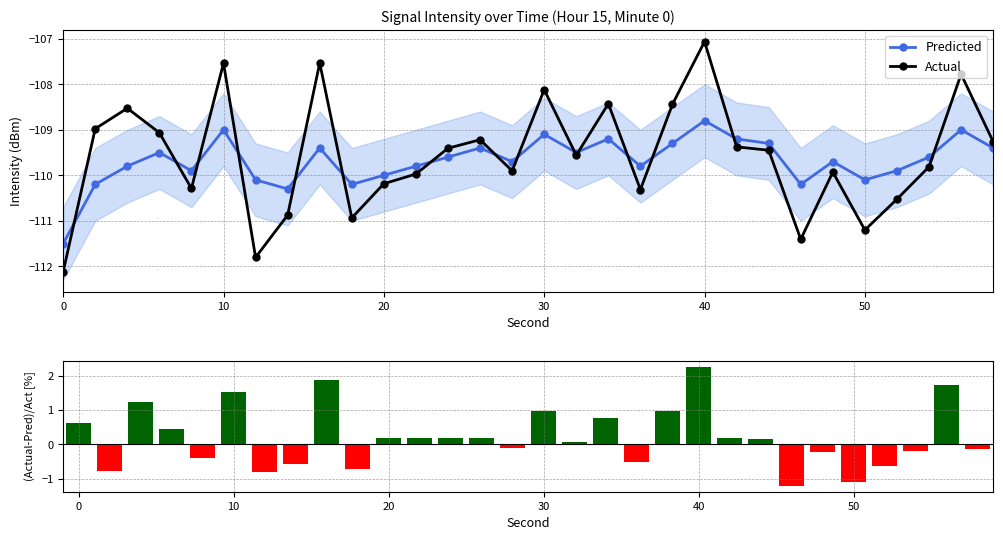

Reading left to right, extract all data points from this chart.

Predicted: -111.5	-110.2	-109.8	-109.5	-109.9	-109.0	-110.1	-110.3	-109.4	-110.2	-110.0	-109.8	-109.6	-109.4	-109.7	-109.1	-109.5	-109.2	-109.8	-109.3	-108.8	-109.2	-109.3	-110.2	-109.7	-110.1	-109.9	-109.6	-109.0	-109.4
Actual: -112.1	-109.0	-108.5	-109.1	-110.3	-107.5	-111.8	-110.9	-107.5	-110.9	-110.2	-110.0	-109.4	-109.2	-109.9	-108.1	-109.6	-108.4	-110.3	-108.4	-107.1	-109.4	-109.4	-111.4	-109.9	-111.2	-110.5	-109.8	-107.8	-109.3
(Act-Pred)/Act [%]: 0.6	-0.8	1.2	0.4	-0.4	1.5	-0.8	-0.6	1.9	-0.7	0.2	0.2	0.2	0.2	-0.1	1.0	0.1	0.8	-0.5	1.0	2.3	0.2	0.1	-1.2	-0.2	-1.1	-0.6	-0.2	1.7	-0.1